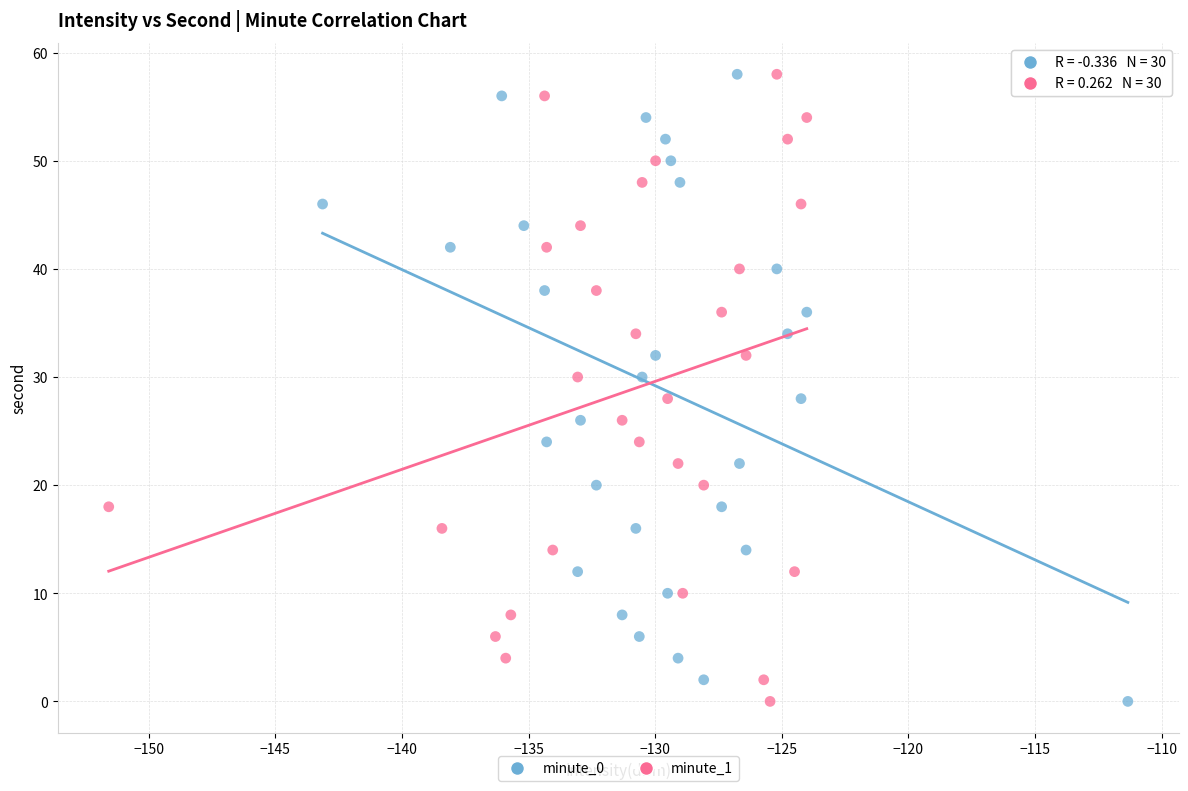

What are all the series names shown in the legend?

minute_0, minute_1